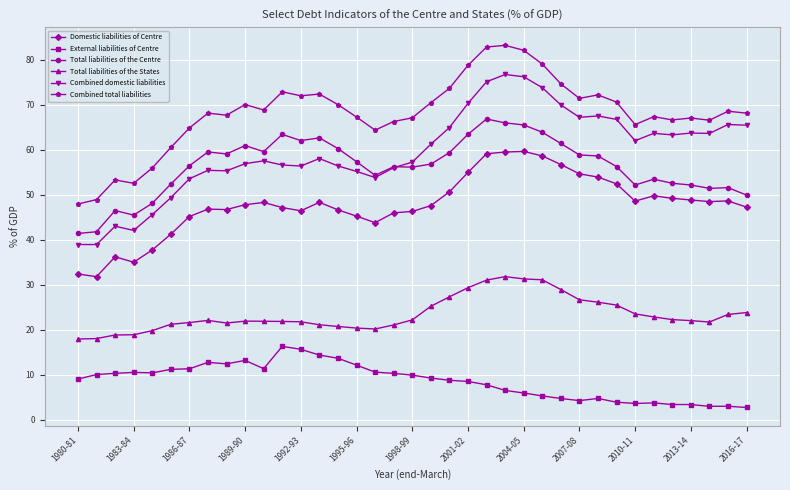

True or false: Total liabilities of the States has more than 1 interior local peaks.

True